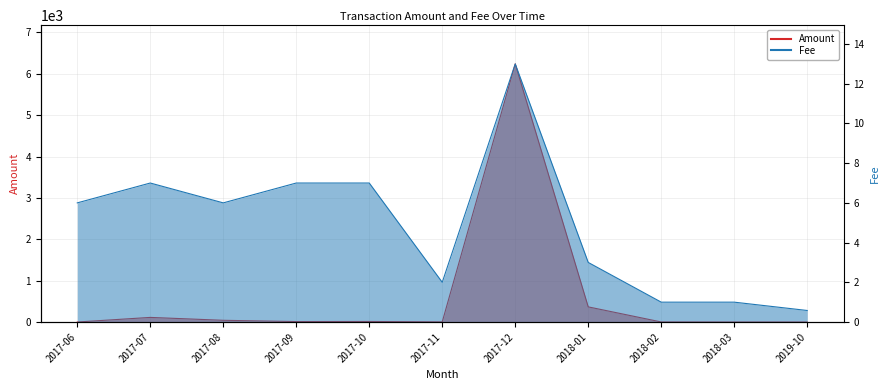

Between 2017-10 and 2017-08, which is larger?

2017-08